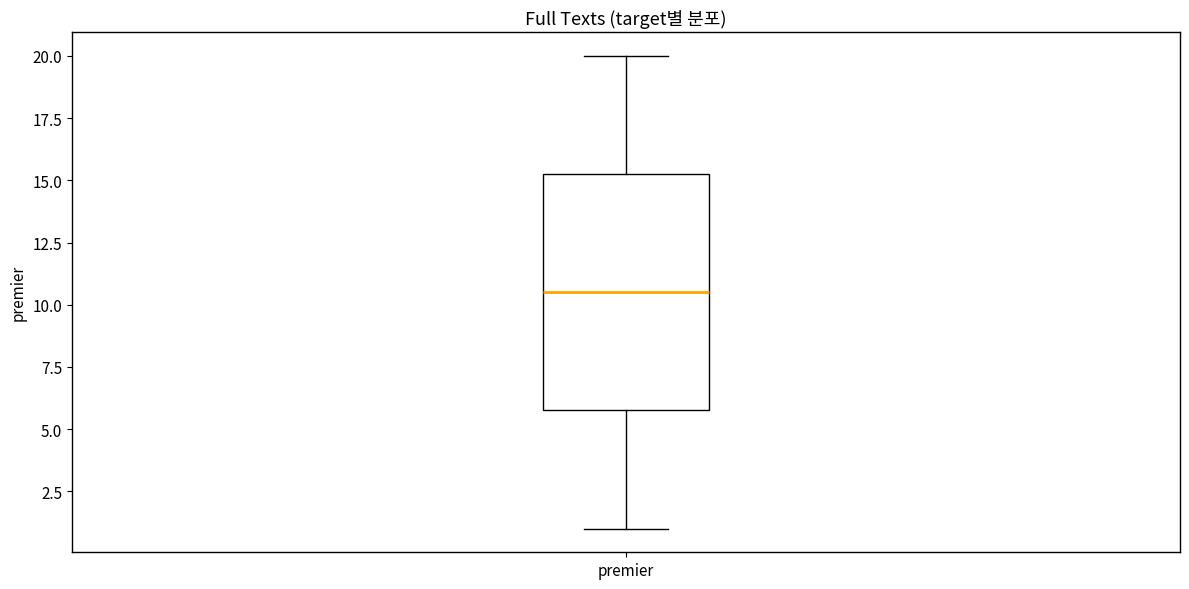

Transcribe this box plot: give where the median line is, the range the box spans, and where the two whiskers end, as read against the y-axis. The values are not printed on the chart, so give them approximately, as read against the axis.

median 10.5, box 6.0 to 15.5, whiskers 1.0 to 20.0